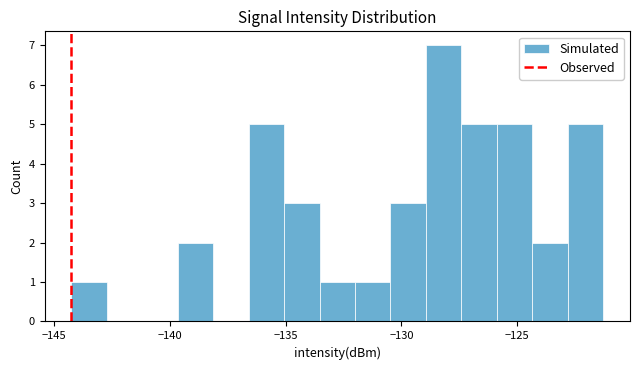

Read against the x-axis, roughly where is the centre of the tallest bar?

-128.0